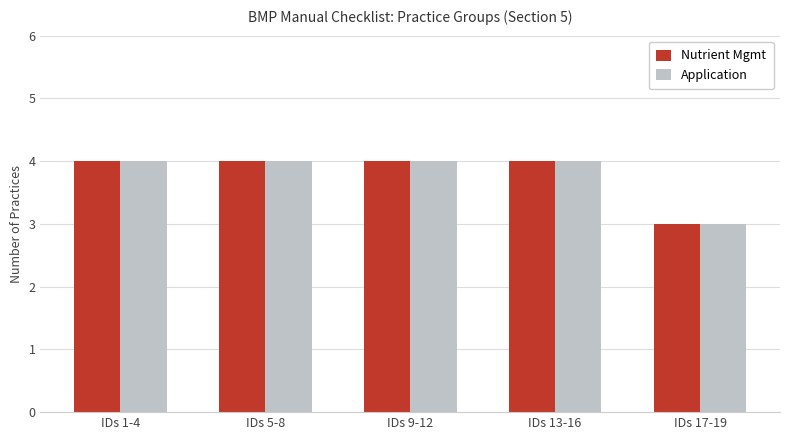

How many data points in Application are less than 4?

1